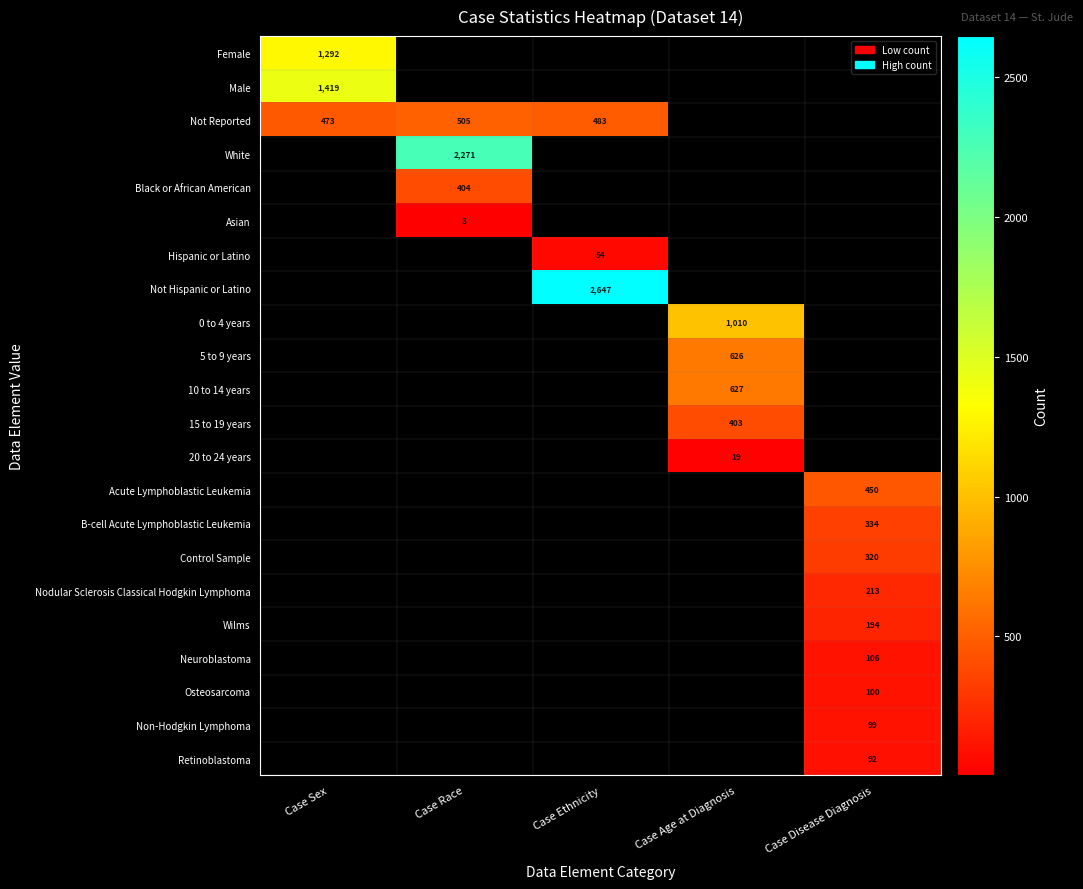

The Non-Hodgkin Lymphoma series shows 99 at Case Disease Diagnosis. True or false?

True